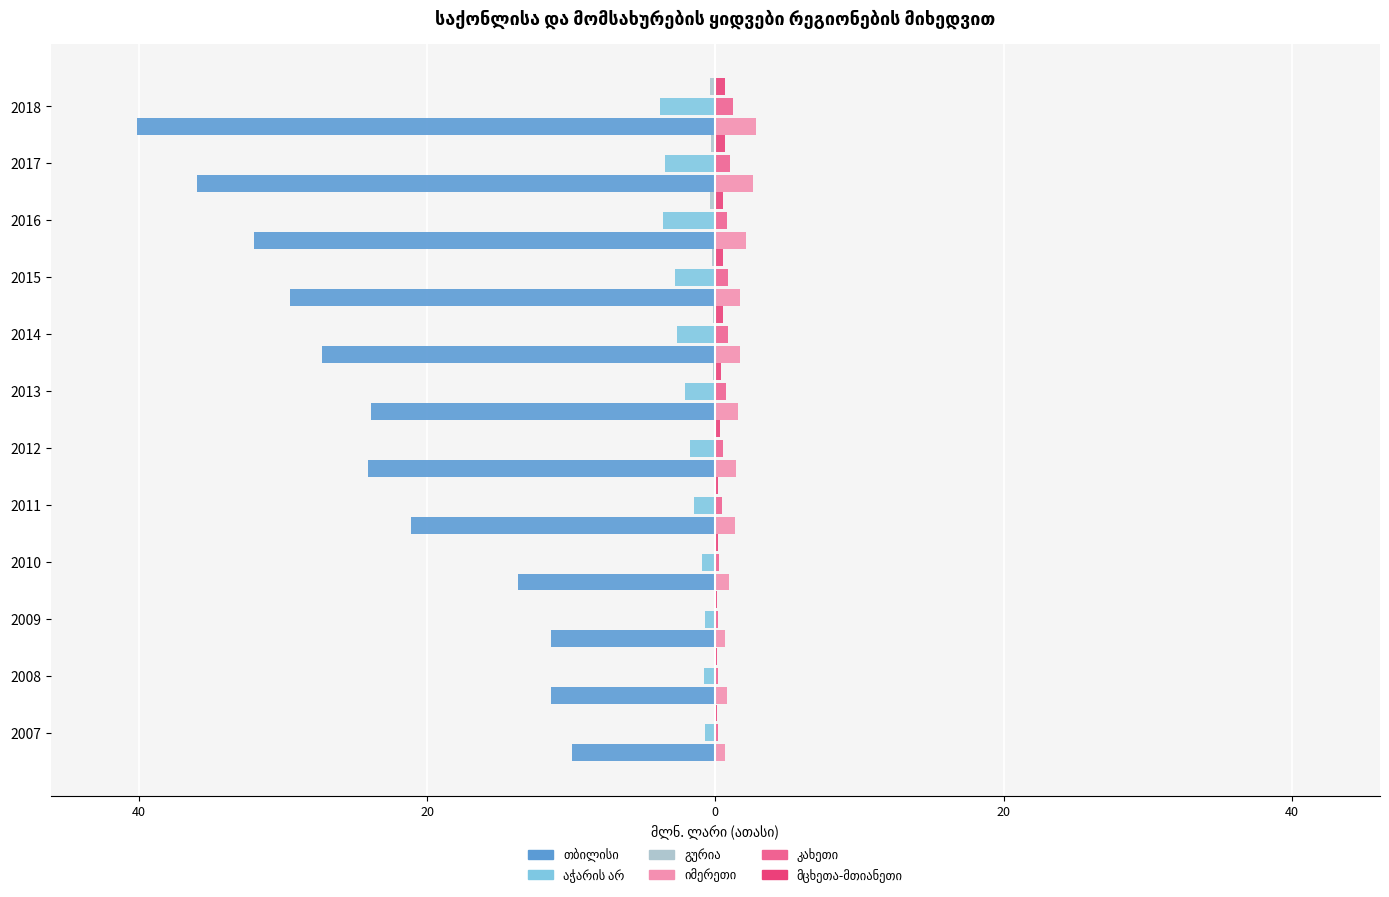

What is the greatest value displayed?

2.8